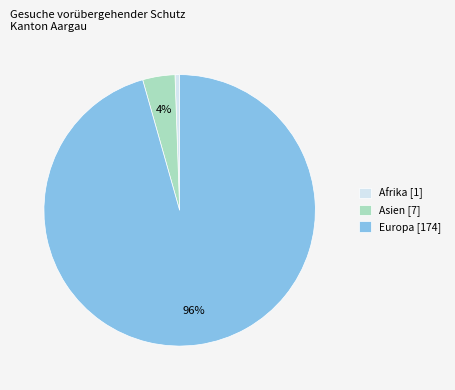

What is the largest slice in the pie chart?

Europa [174]